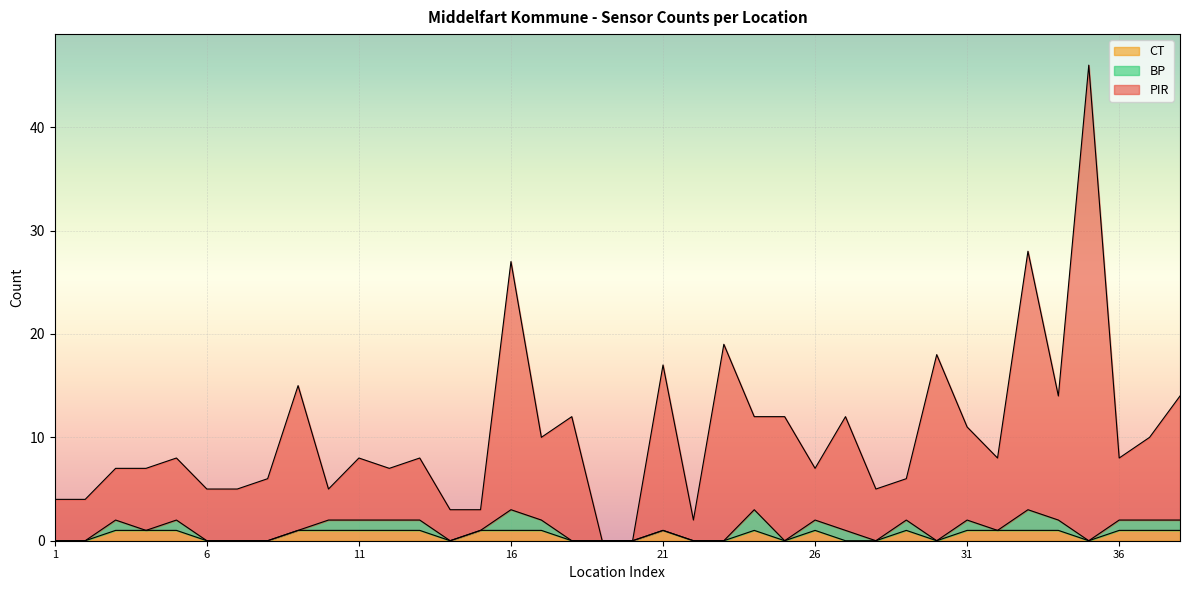

True or false: PIR and CT intersect in this chart.

False